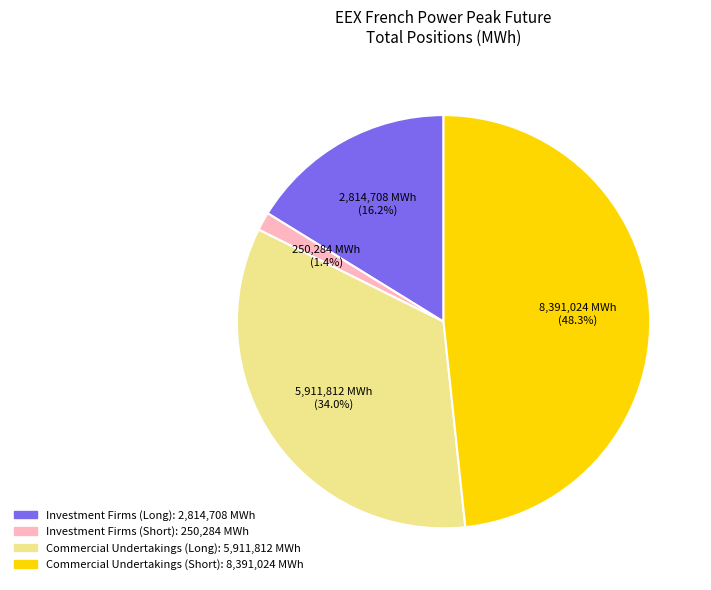

Is there any slice that represents more than half of the pie?

No